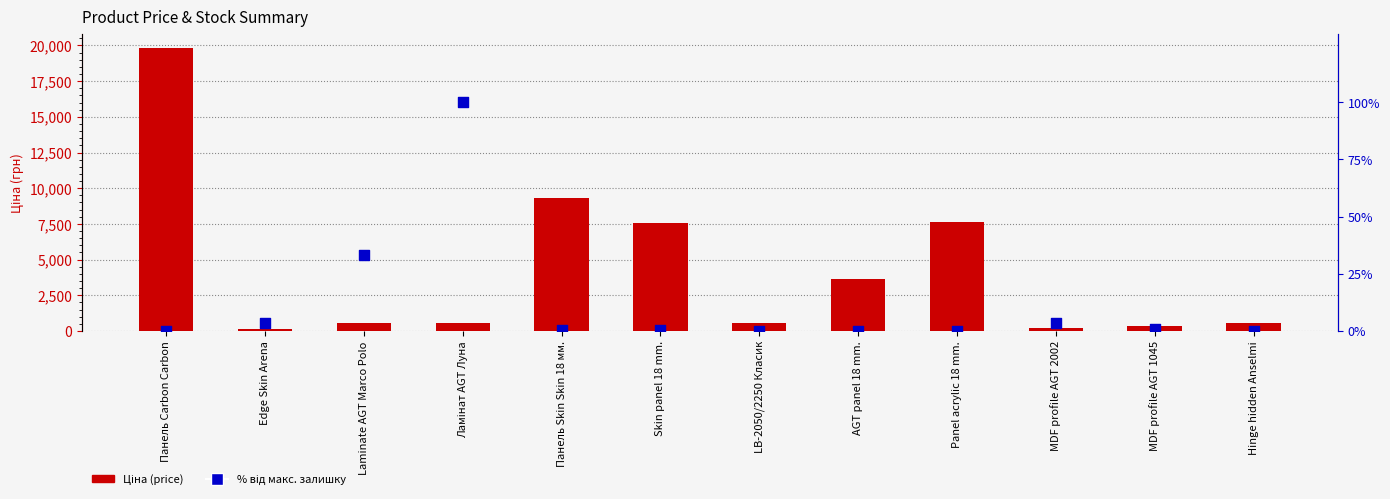

At which category is the sum across all series the highest?

Панель Carbon Carbon